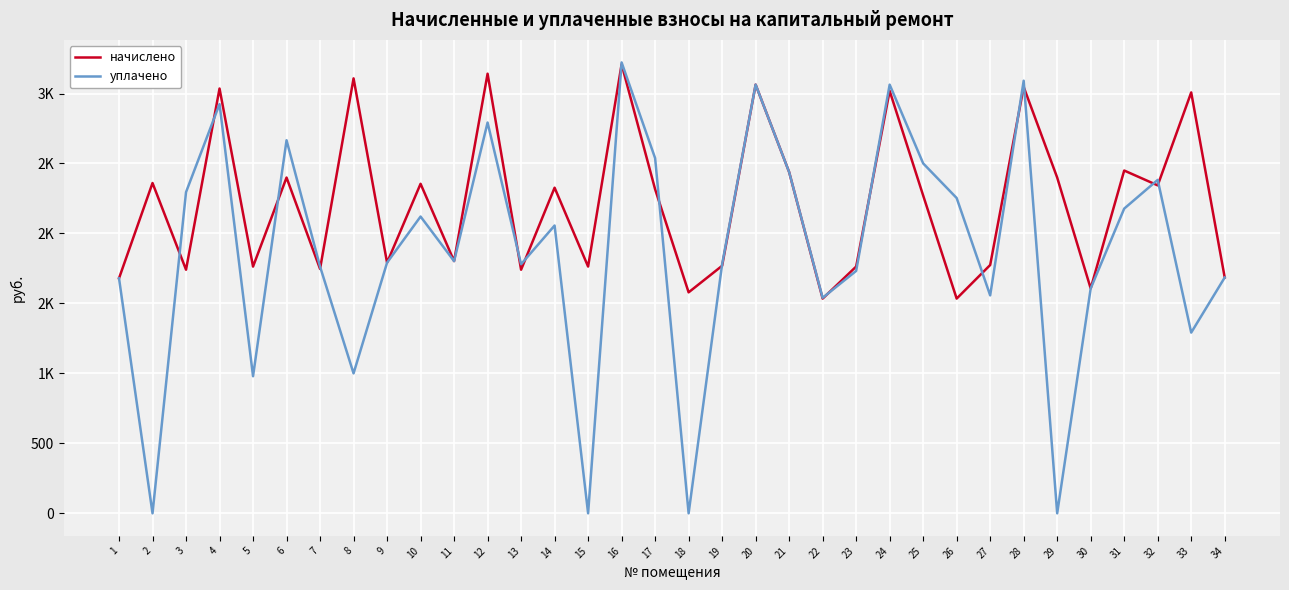

What is the value of the уплачено point at the 5th from the left?

979.6